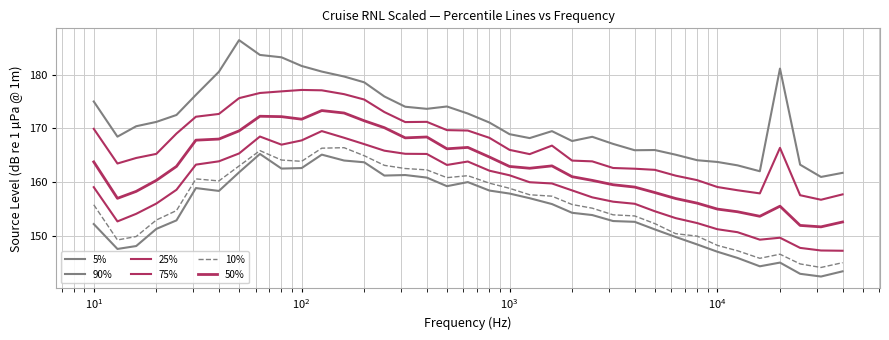

Is this an area chart (filled region under the line)?

No